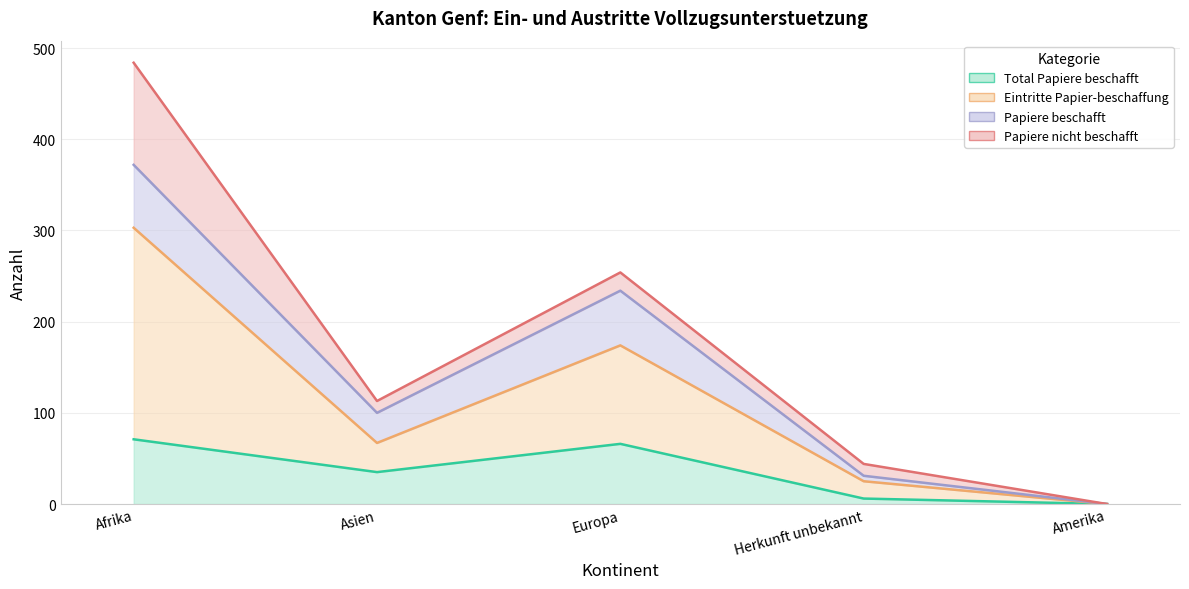

What is the difference between the highest and lowest values at Europa?

188